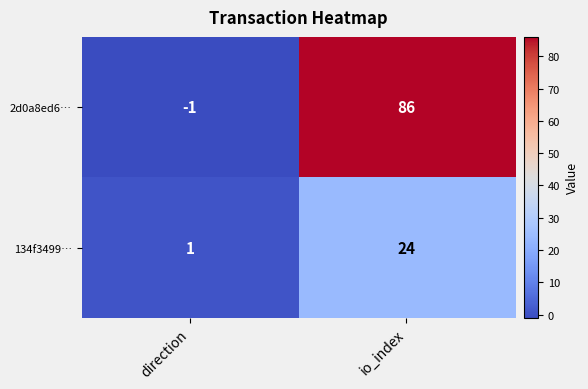

The value of 2d0a8ed6… at direction is -2. True or false?

False